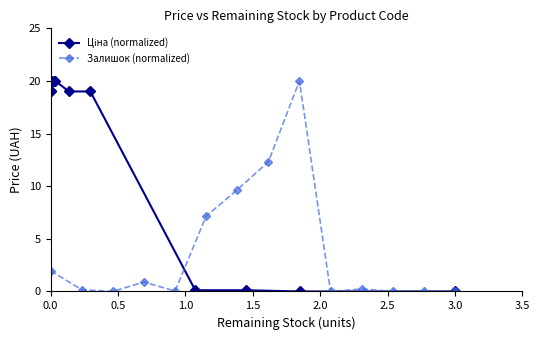

The Залишок (normalized) series shows 2.0 at 0.0. True or false?

True